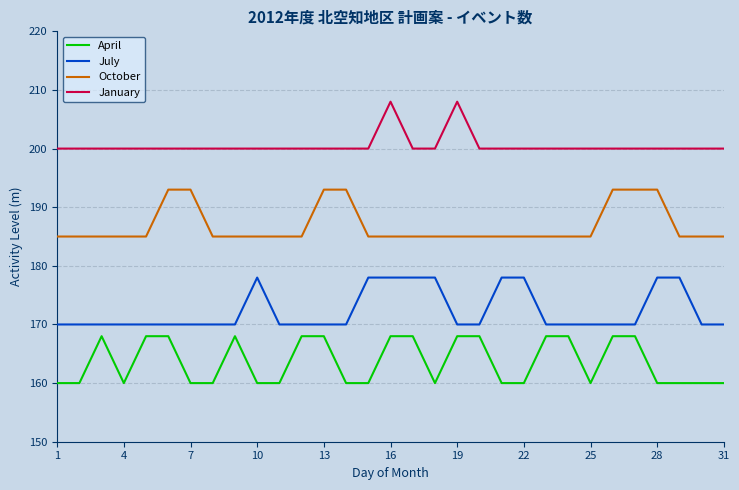

How many lines are shown in the chart?

4